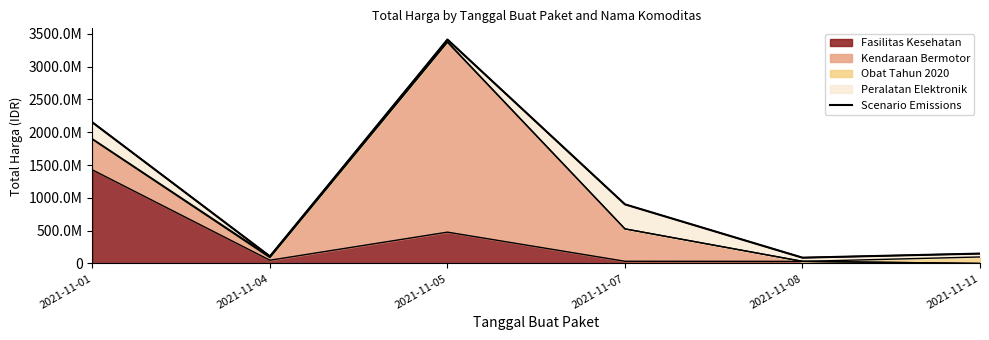

At which category does the chart reach its peak across all series?

2021-11-05